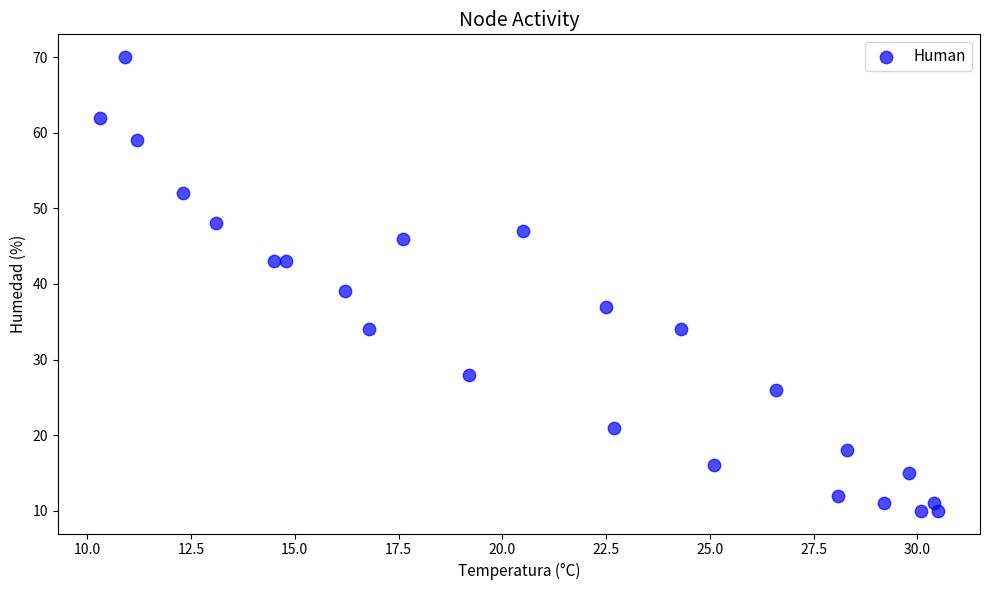

What Y value in the scatter plot is closest to 40?

39